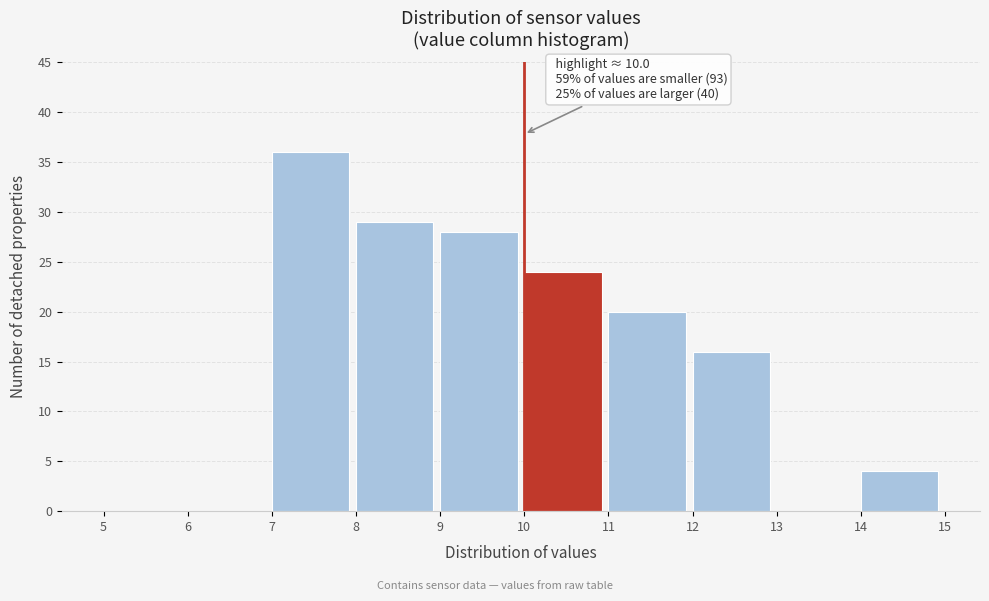

Over which range of the x-axis is the bar tallest?

7 to 8